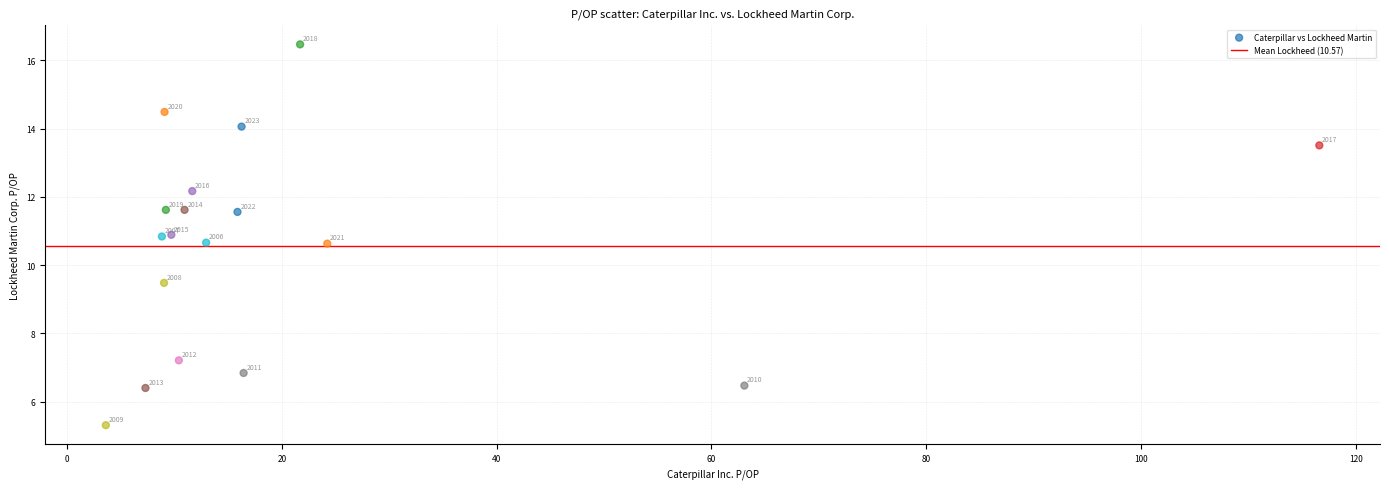

What Y value in the scatter plot is closest to 10?

9.5